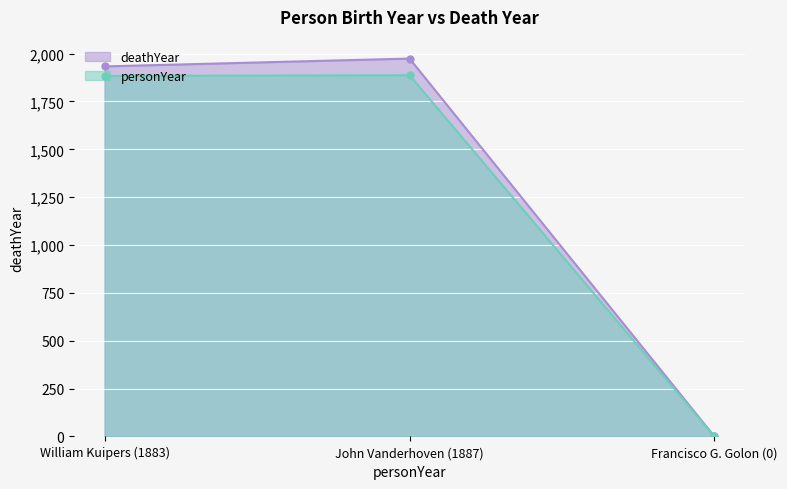

What position from the left is Francisco G. Golon (0)?

3